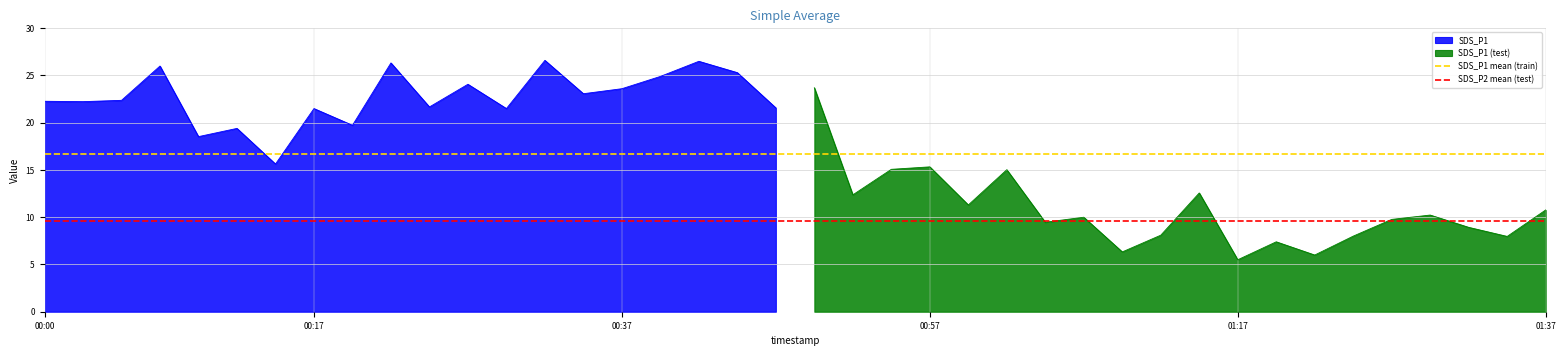

What is the maximum value for SDS_P1?

26.6